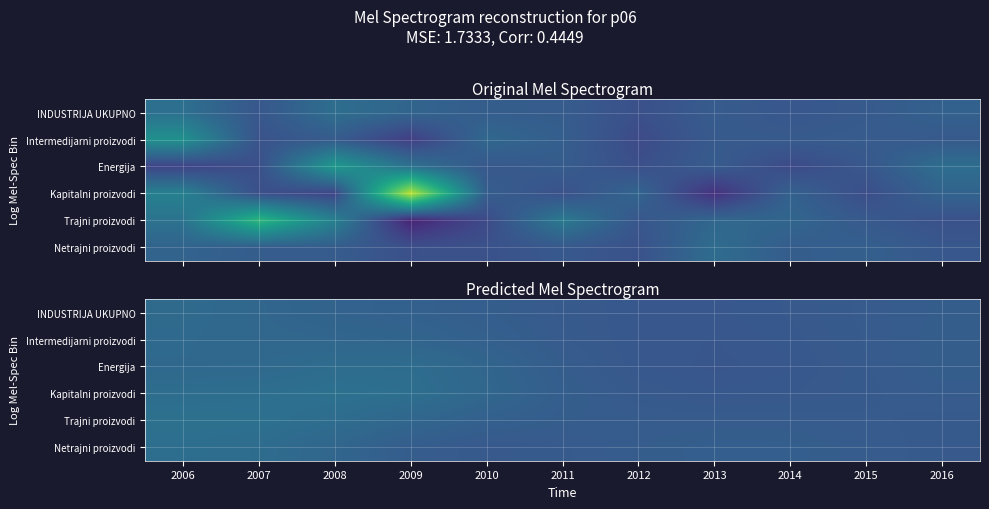

What is the minimum value shown in the chart?

100.2